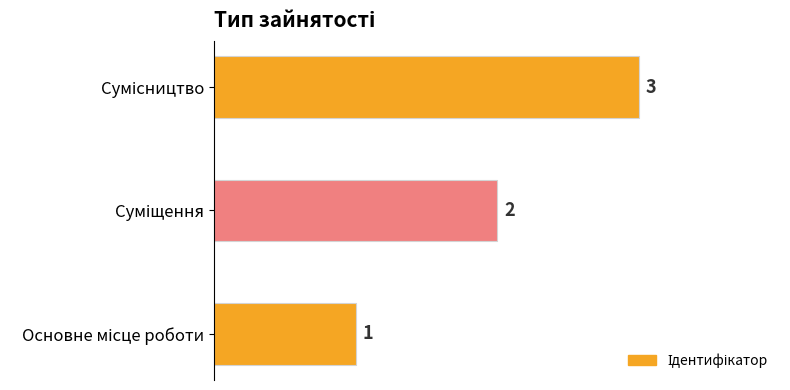

How many values are between 1 and 3?

3